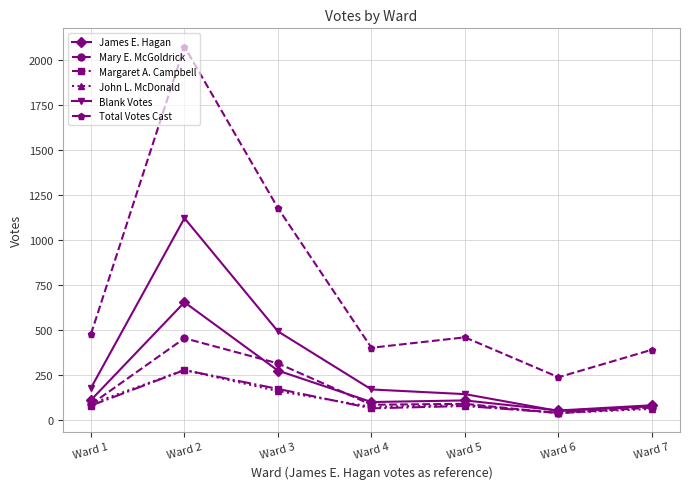

Which series has the largest range (max minus min)?

Total Votes Cast